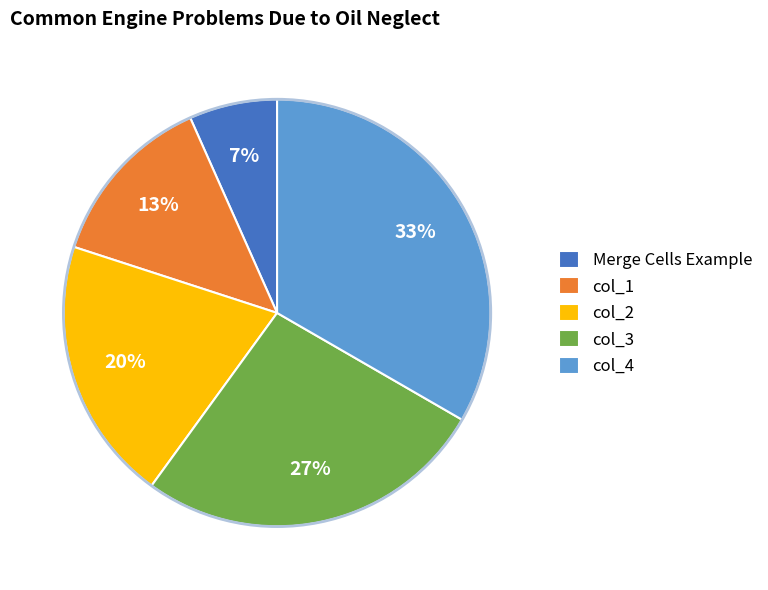

Count the number of slices in the pie.

5